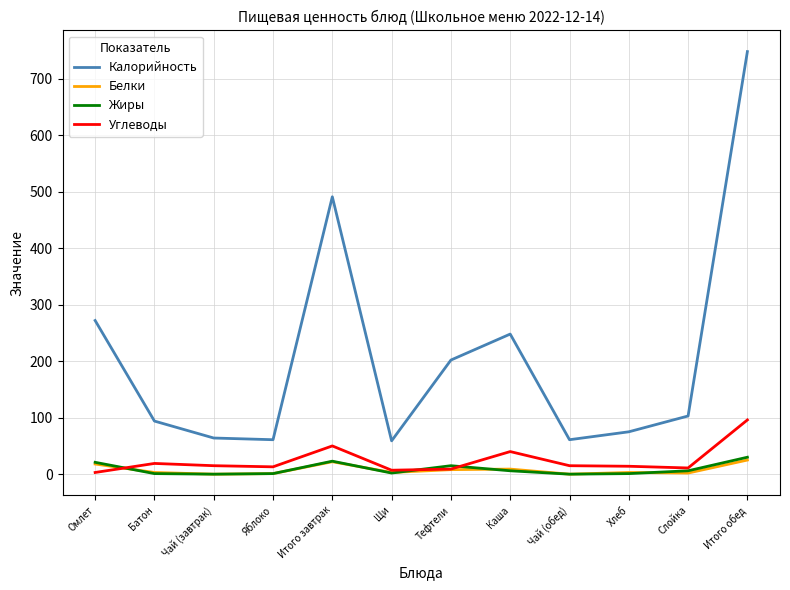

Which series has the largest range (max minus min)?

Калорийность